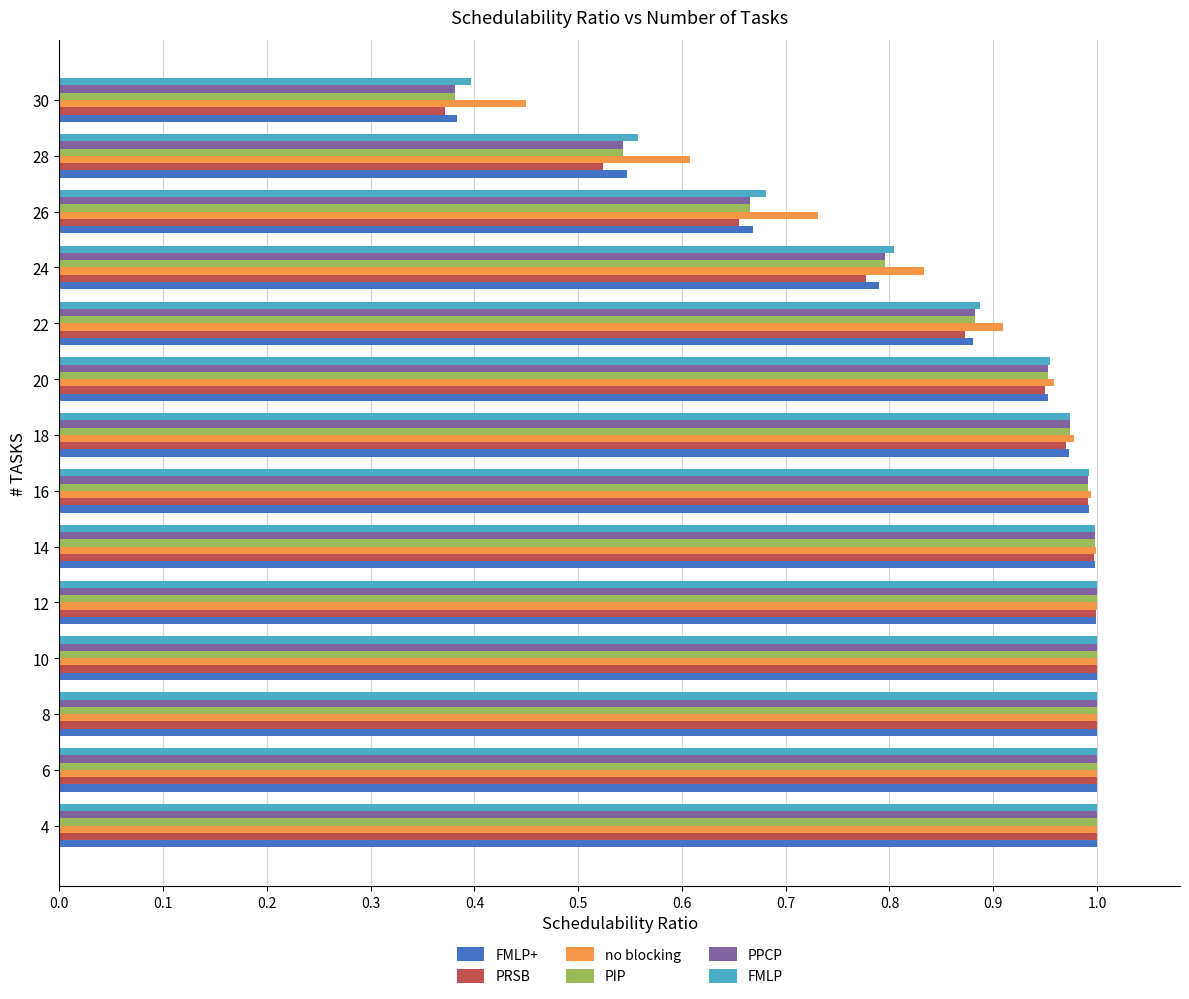

Between 16 and 28, which series saw the biggest shift?

PRSB